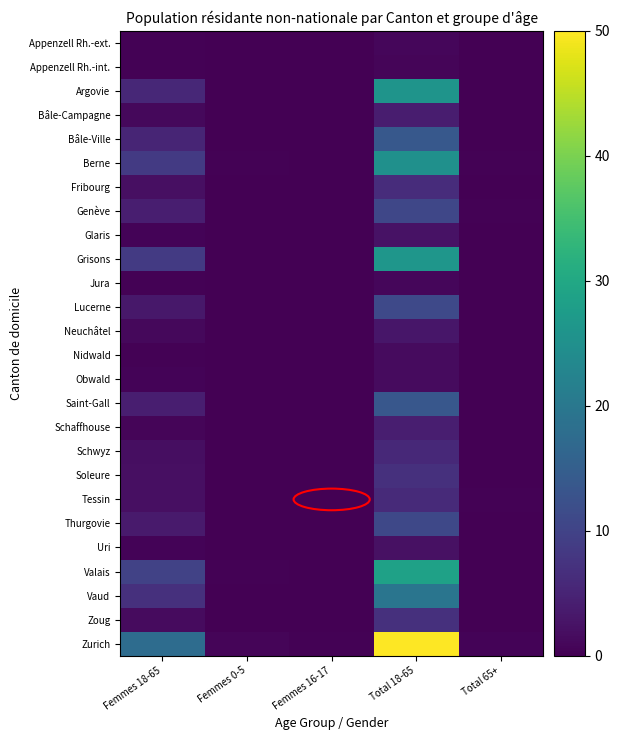

How many categories are shown in the chart?

5